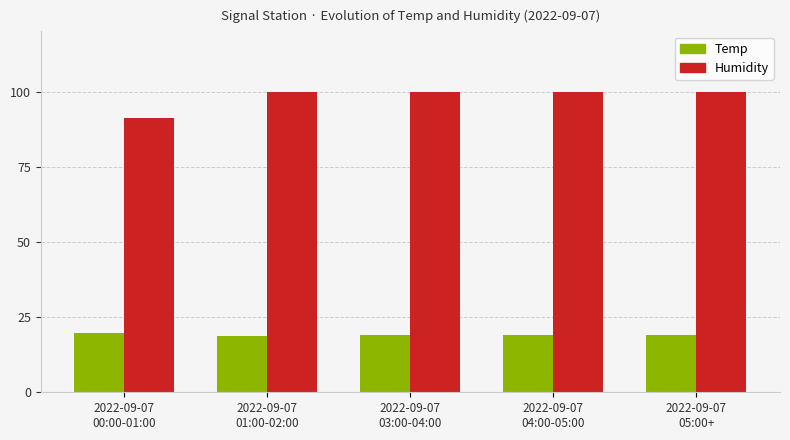

Which series has the largest total across all categories?

Humidity